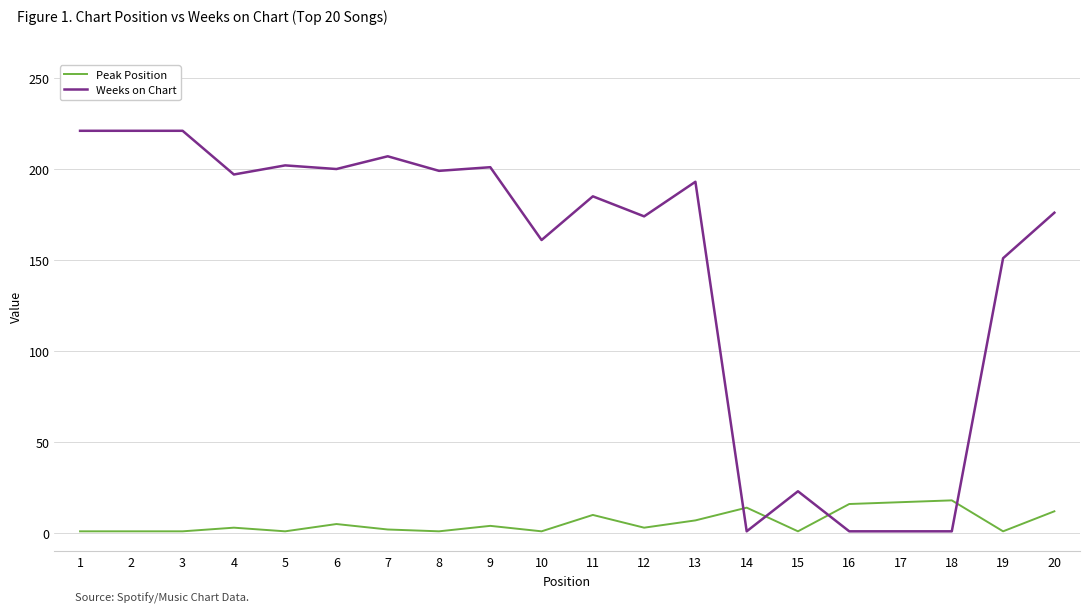

List the series in order of their overall mean, highest first.

Weeks on Chart, Peak Position